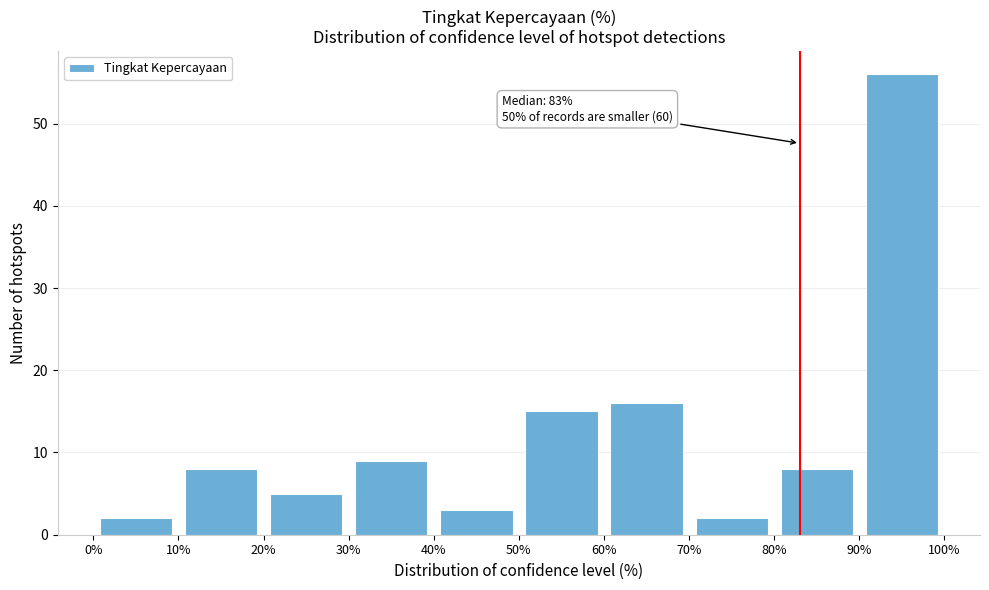

Which range on the x-axis has the tallest bar?

90% to 100%